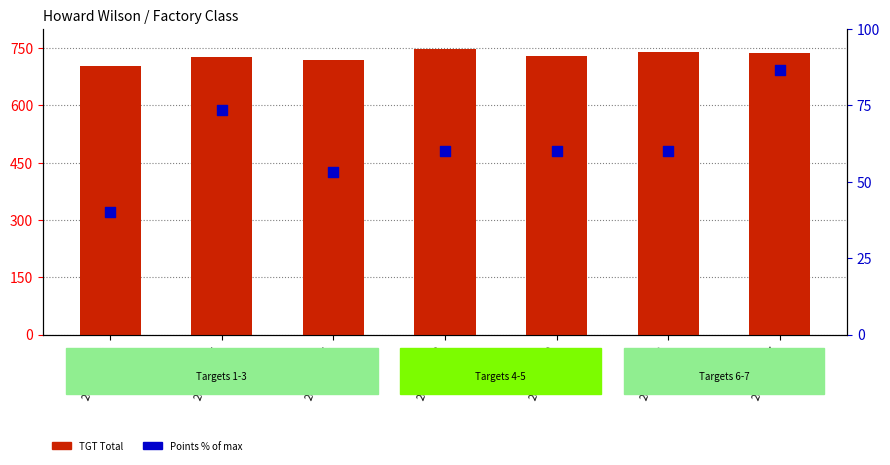

At how many categories does at least one series exceed 595?

7